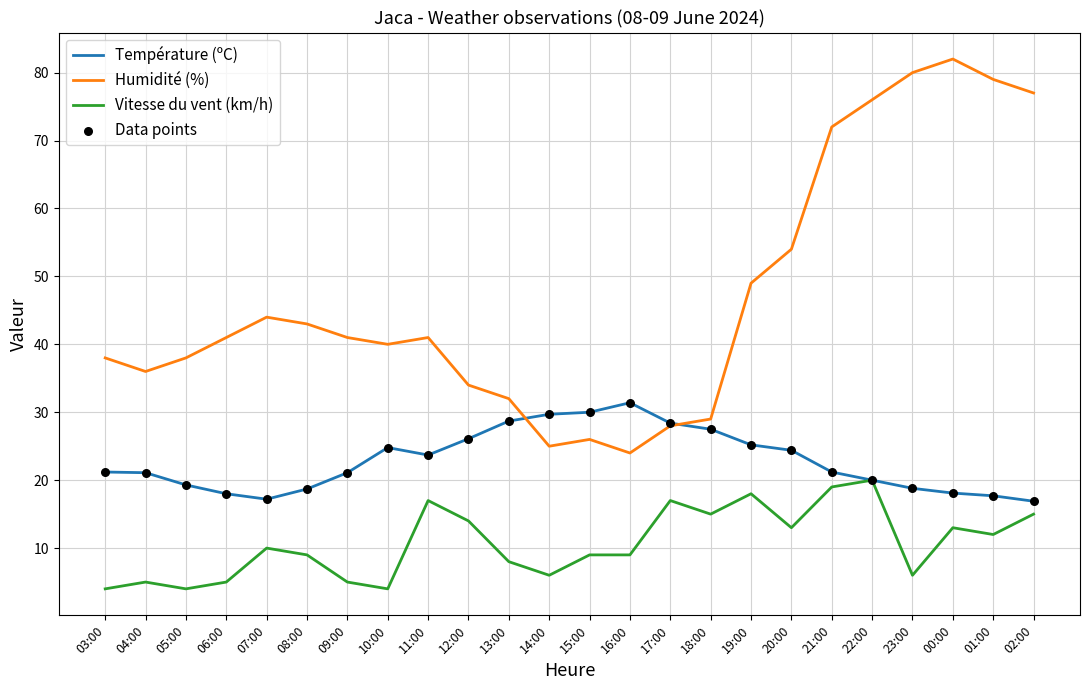

At which category is the sum across all series the highest?

22:00